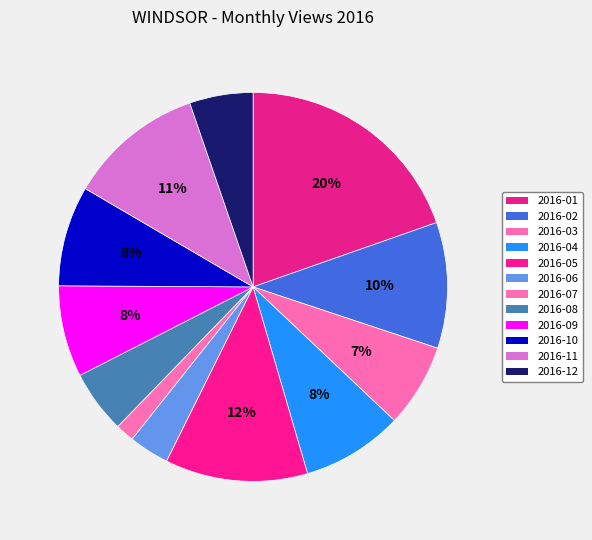

What is the ratio of the value at 2016-10 to the value at 2016-09?

1.1